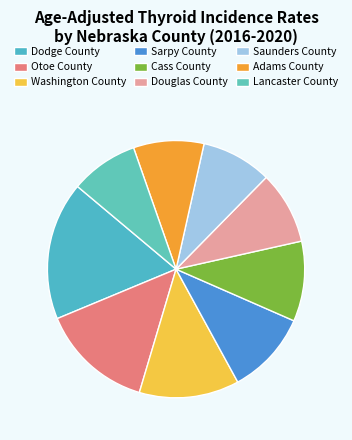

Is there a majority slice in this chart?

No